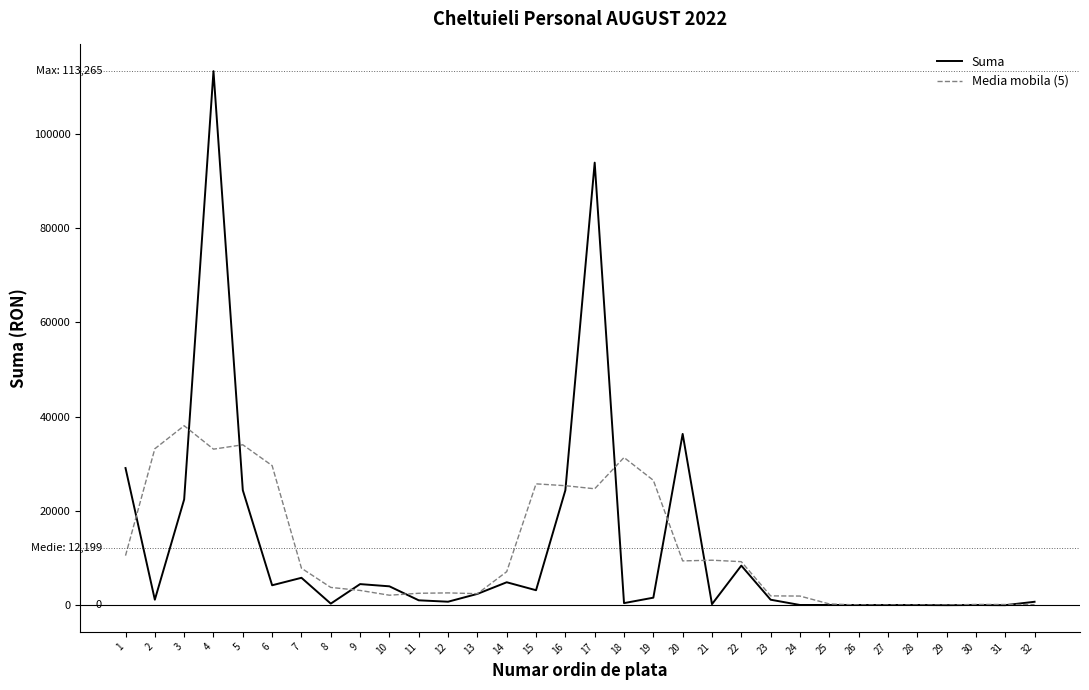

Count the number of categories in the chart.

32